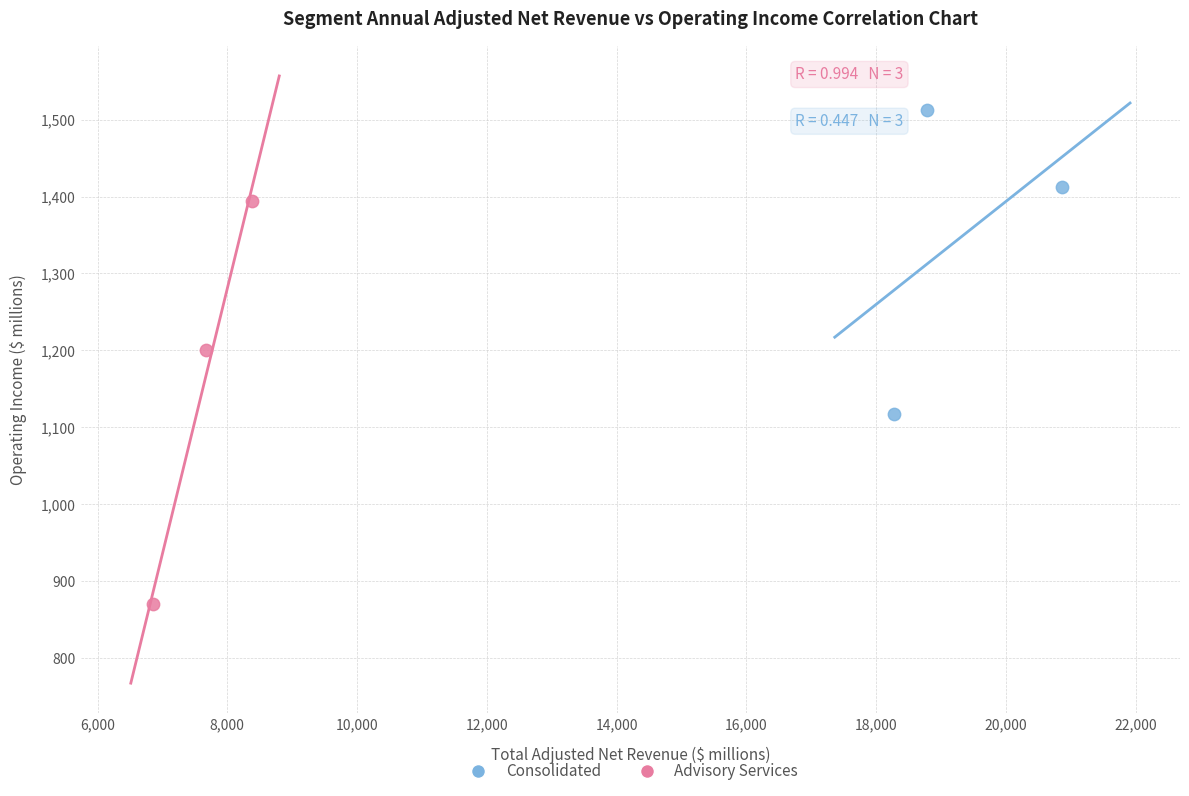

Which series reaches the minimum Y coordinate?

Advisory Services